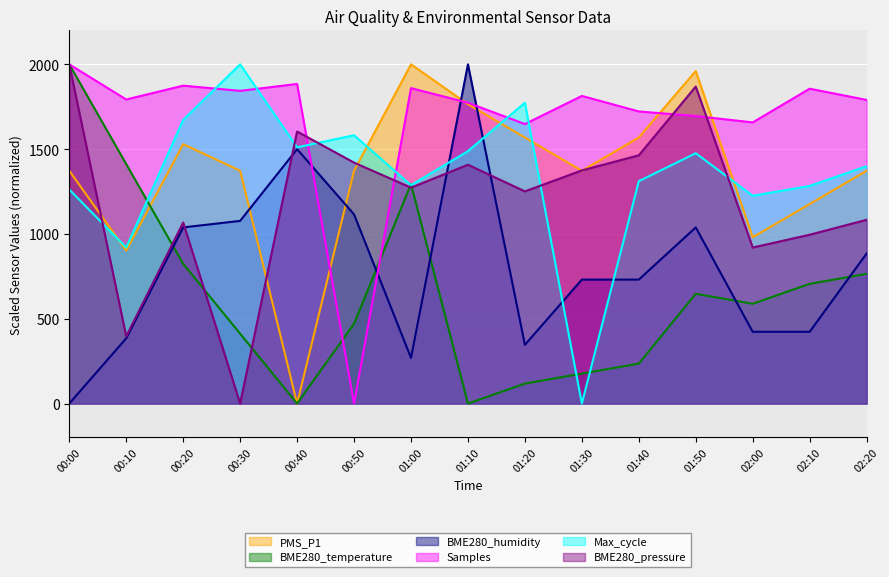

What is the label of the 3rd point from the left?

00:20